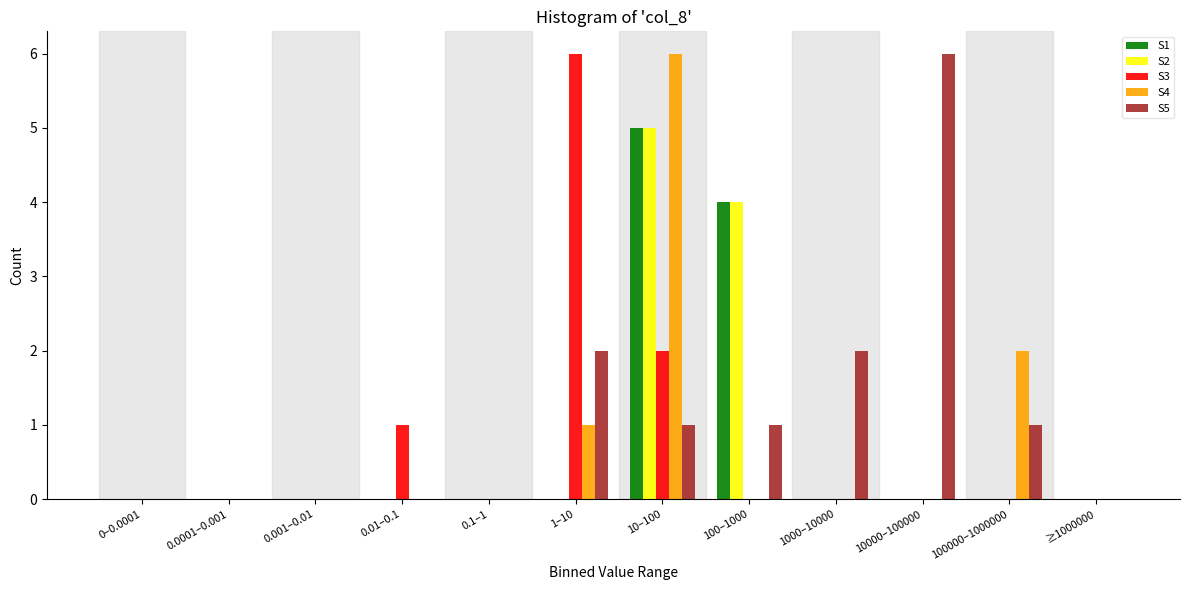

At which label does S5 reach its peak?

10000–100000